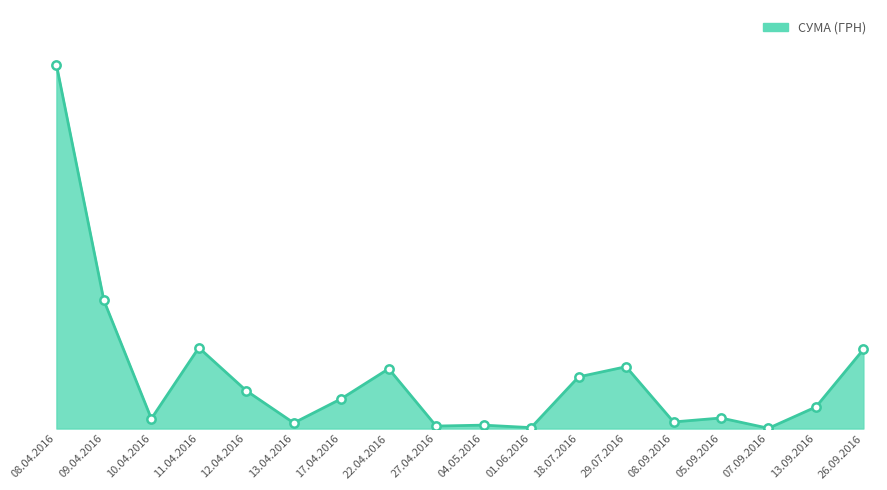

What is the smallest value displayed?

84.5